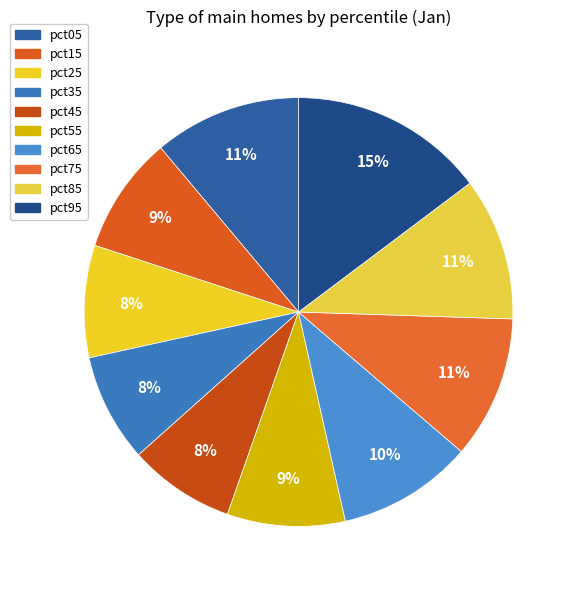

The pct15 slice represents 9% of the pie. True or false?

True